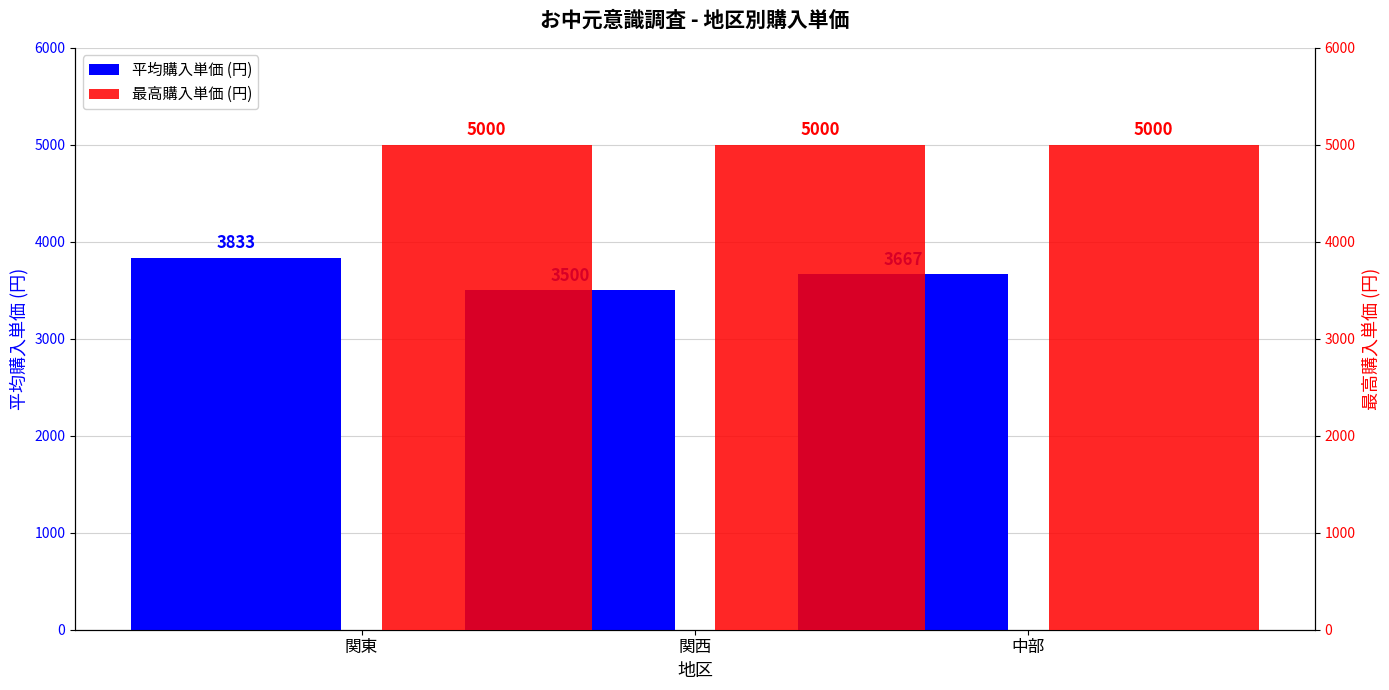

Which series has the widest spread of values?

平均購入単価 (円)